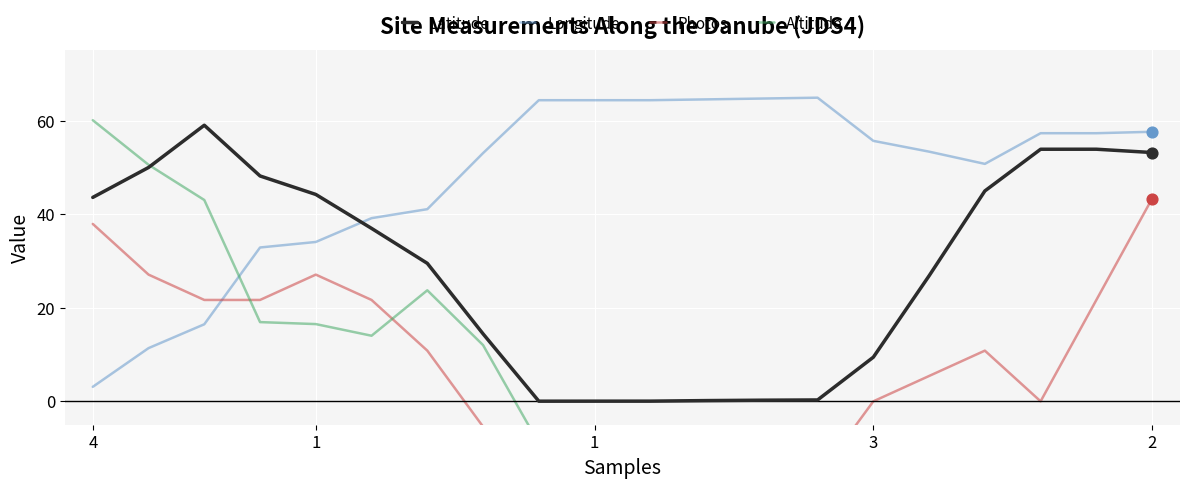

Which series has the largest total across all categories?

Longitude